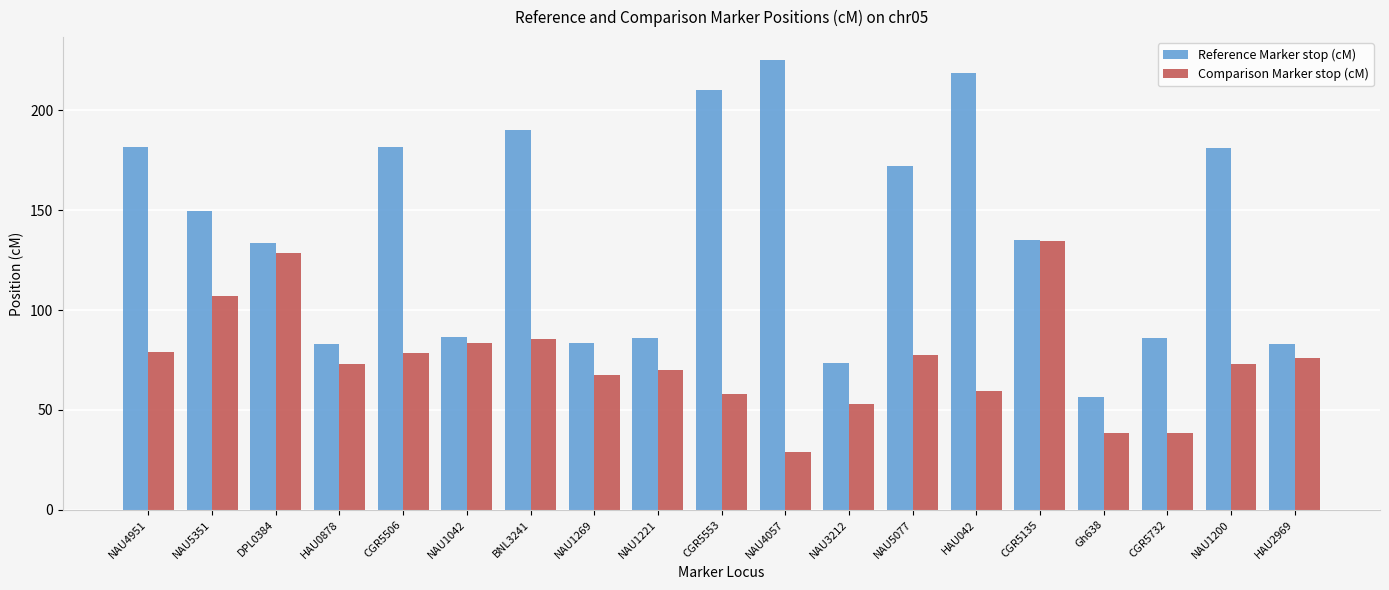

What is the difference between the Reference Marker stop (cM) values at NAU1221 and NAU1200?

95.4